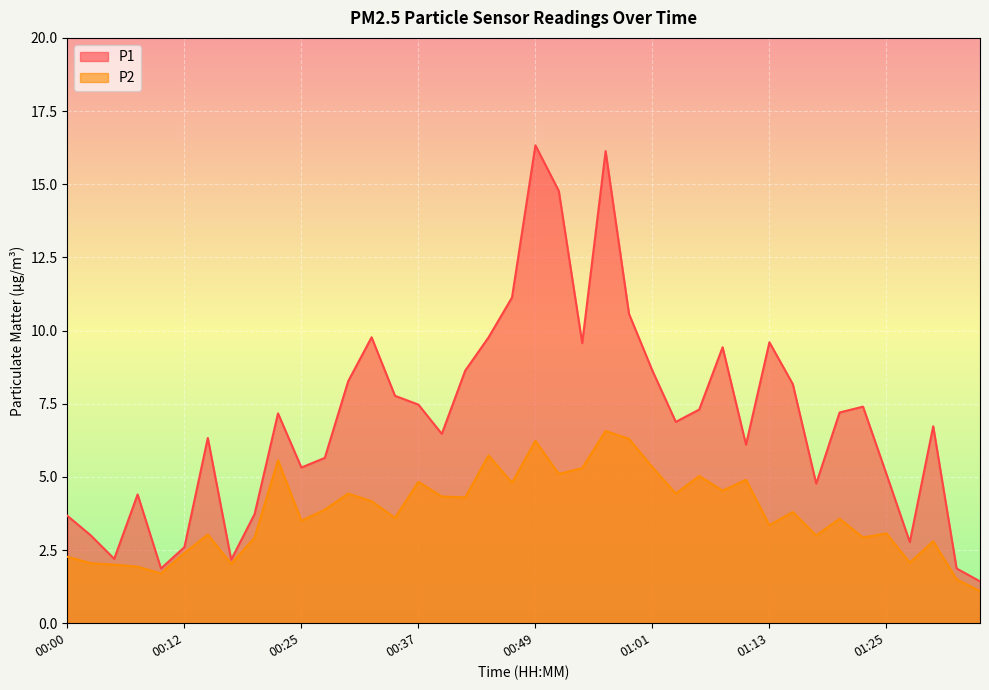

True or false: P1 and P2 cross at least once.

False